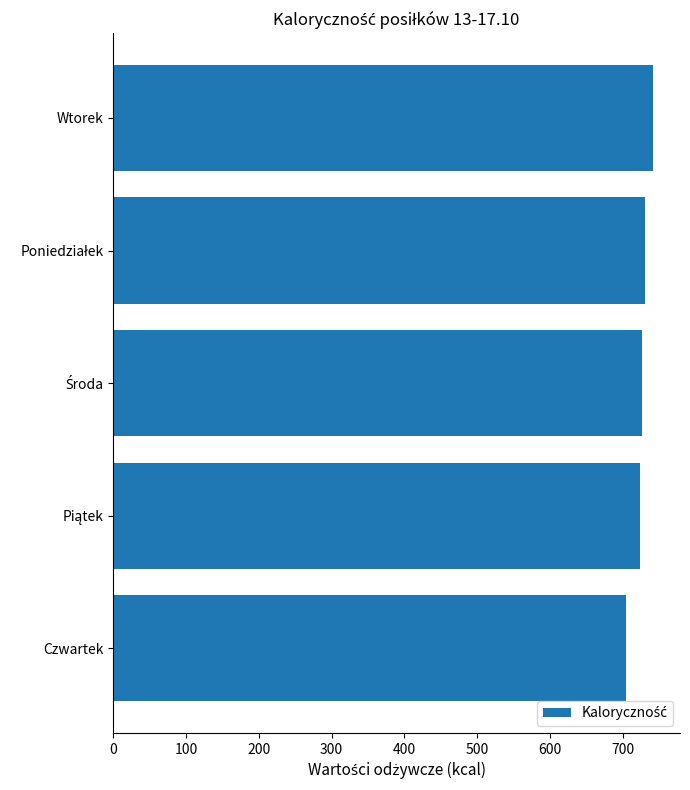

What is the difference between the maximum and minimum values?

37.4